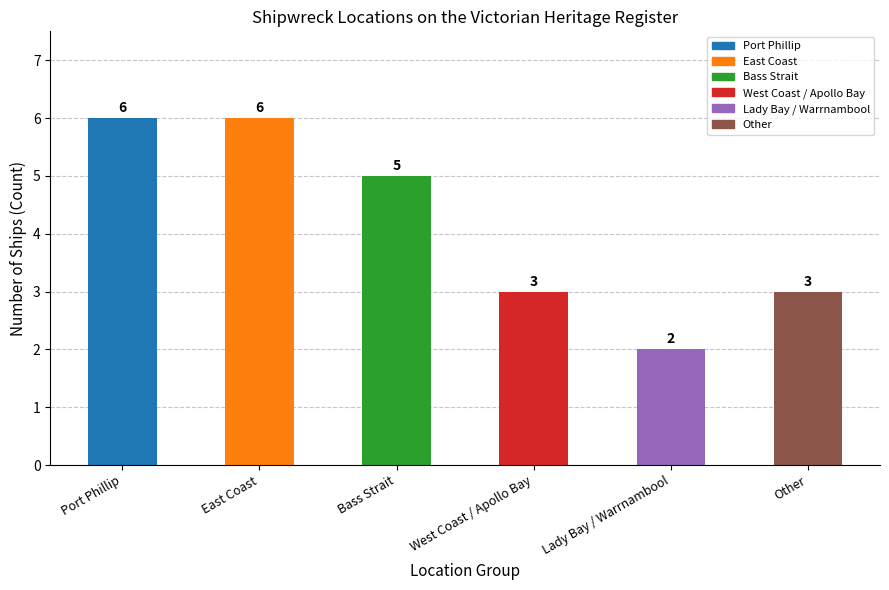

Reading left to right, what are all the values shown in this chart?

Port Phillip=6	East Coast=6	Bass Strait=5	West Coast / Apollo Bay=3	Lady Bay / Warrnambool=2	Other=3